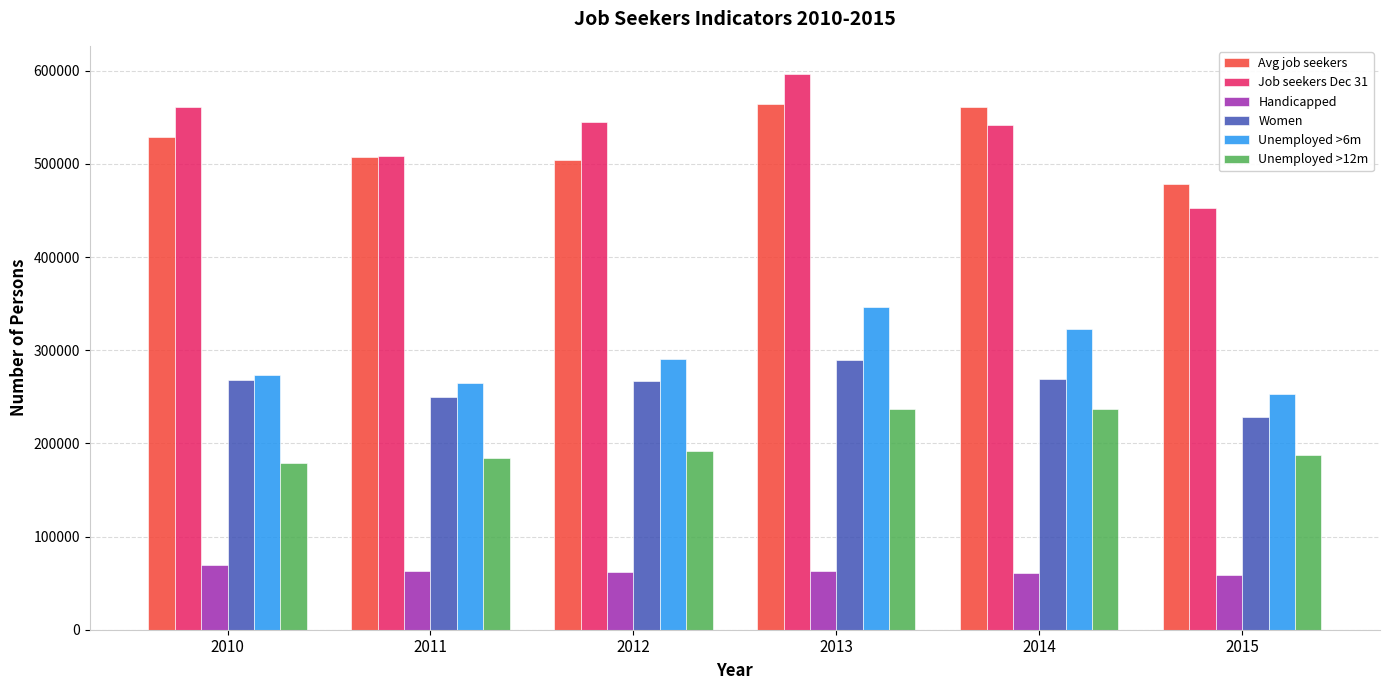

True or false: Avg job seekers has a value of 785906.2 at 2015.

False